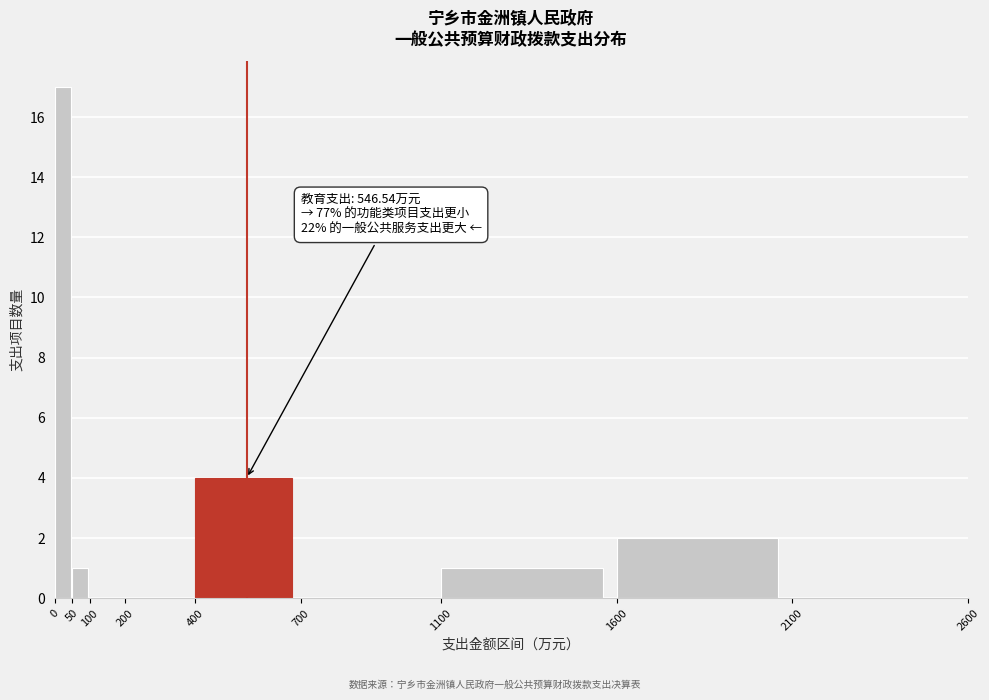

Over which range of the x-axis is the bar tallest?

0 to 50